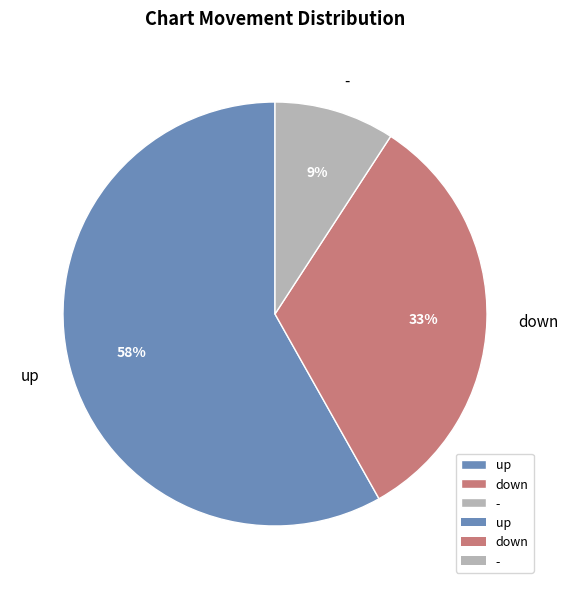

To the nearest percent, what is the difference between the largest and smallest slice percentages?

49%